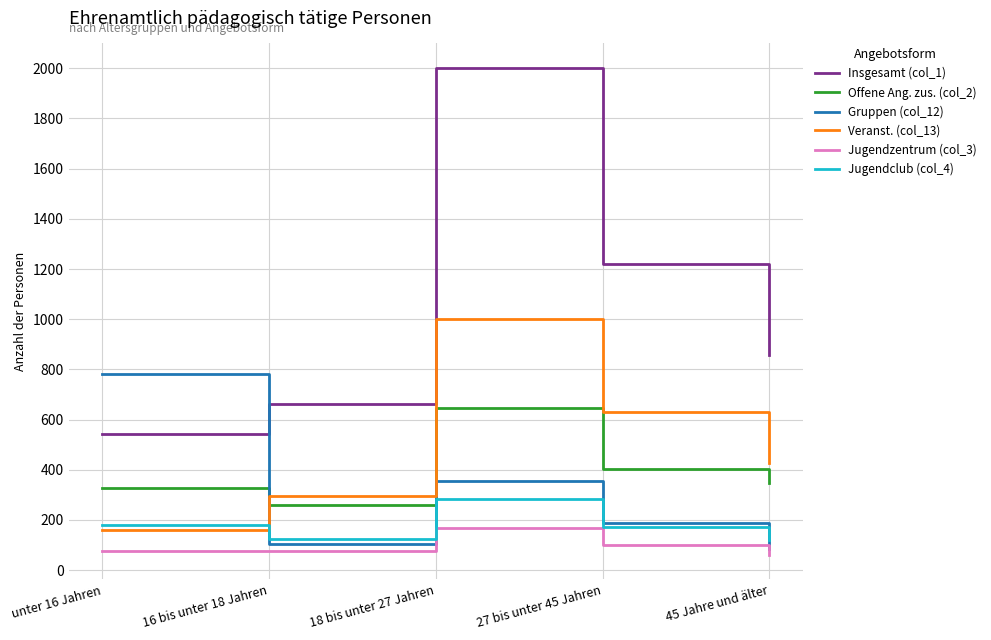

Is it true that Gruppen (col_12) equals 84 at 45 Jahre und älter?

True